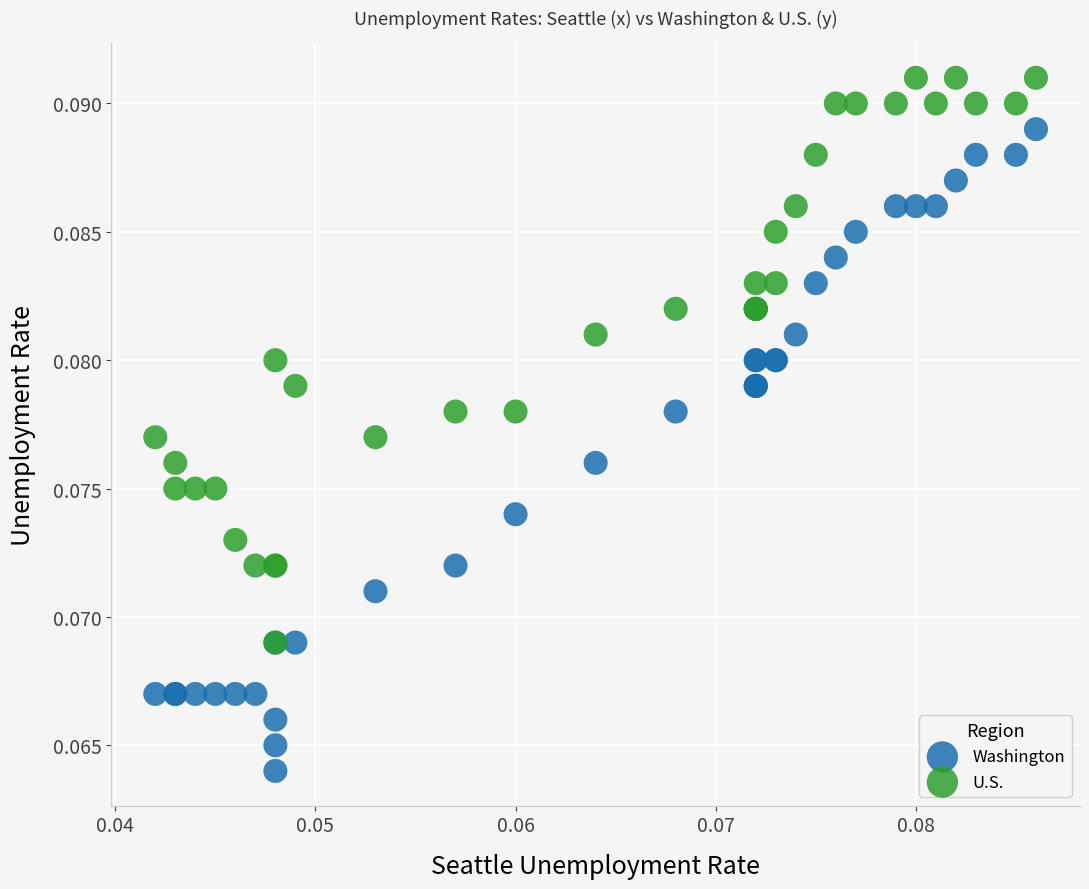

Which series contains the highest Y value?

U.S.